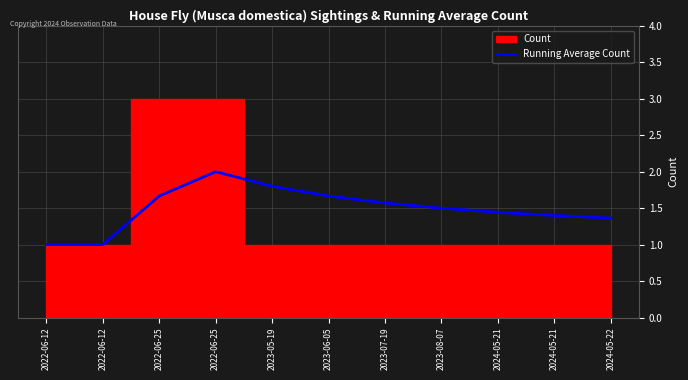

What is the smallest value displayed?

1.0